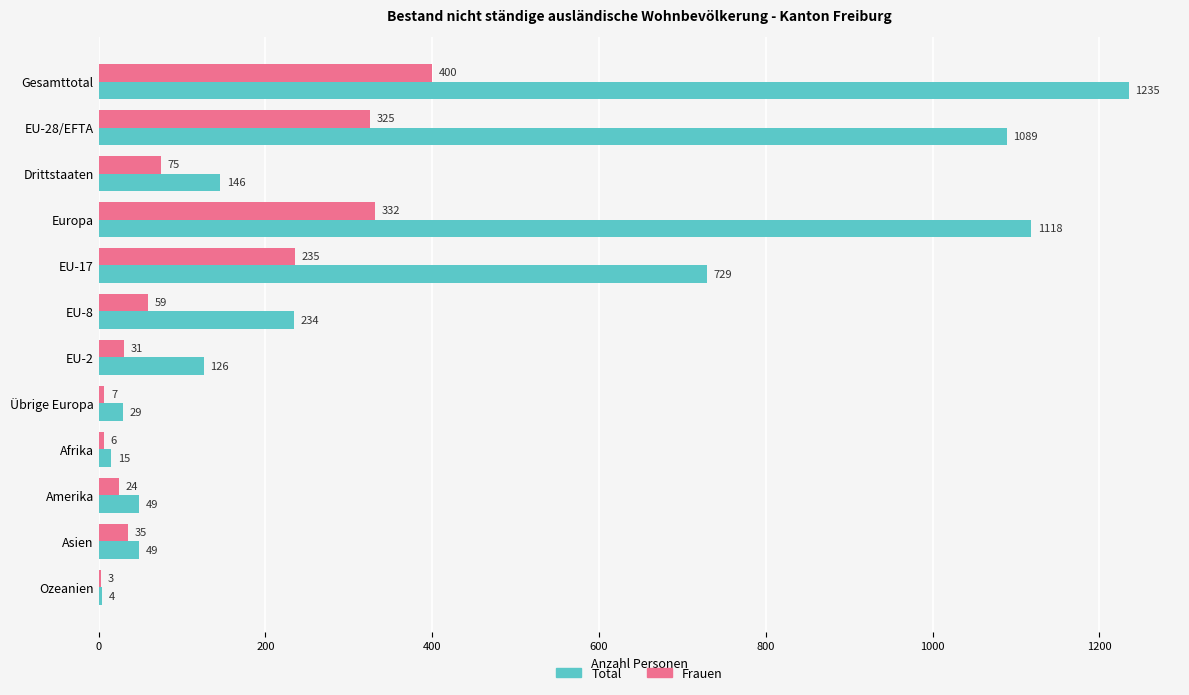

What is the sum of the Total values at Afrika and Ozeanien?

19